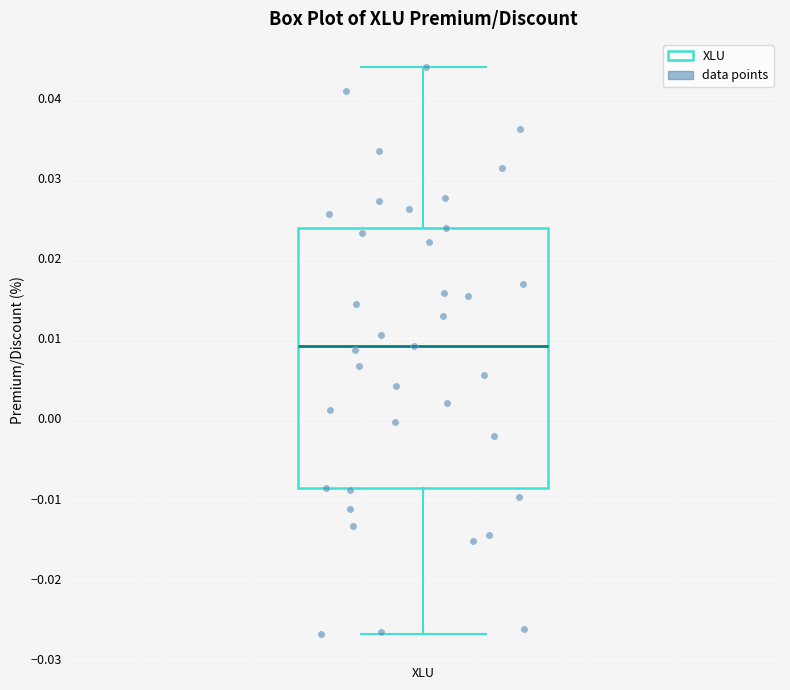

Transcribe this box plot: give where the median line is, the range the box spans, and where the two whiskers end, as read against the y-axis. The values are not printed on the chart, so give them approximately, as read against the axis.

median 0.009, box -0.009 to 0.024, whiskers -0.027 to 0.044